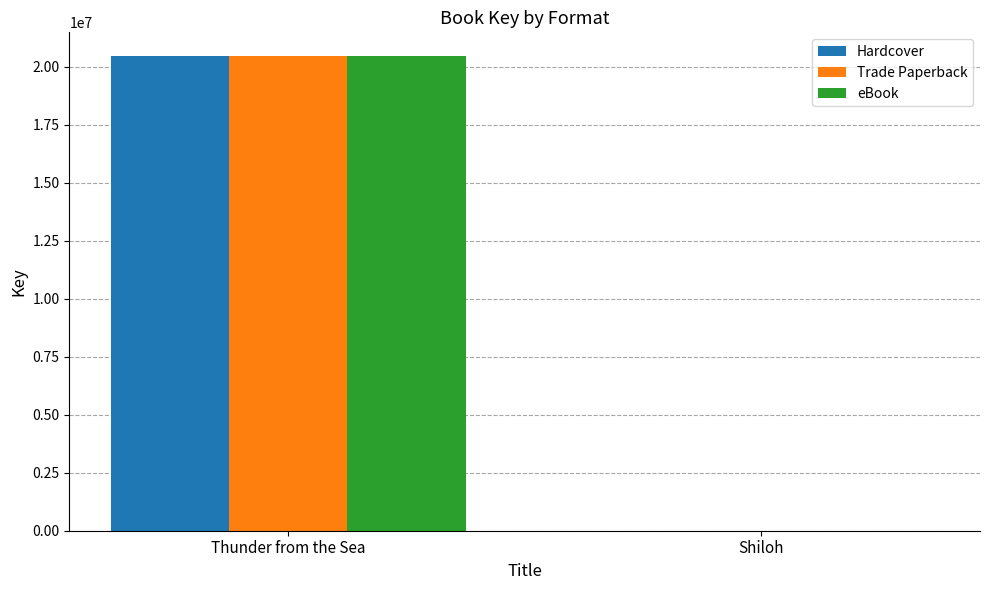

What are all the series names shown in the legend?

Hardcover, Trade Paperback, eBook